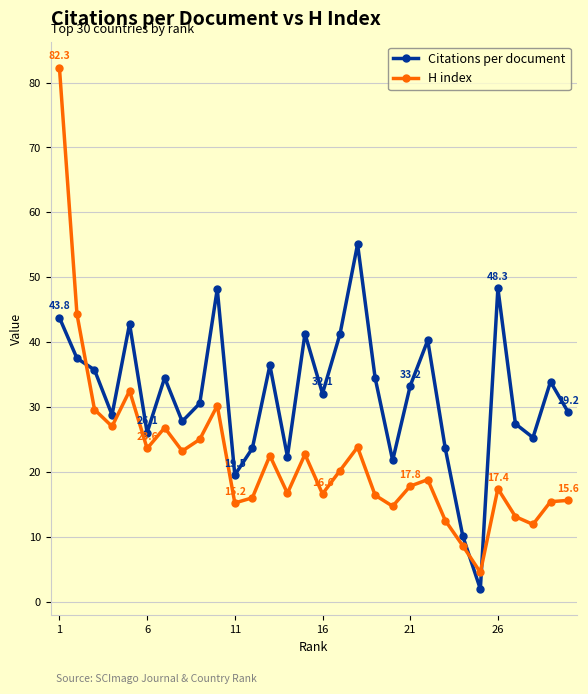

What is the average value of the Citations per document series?

31.9